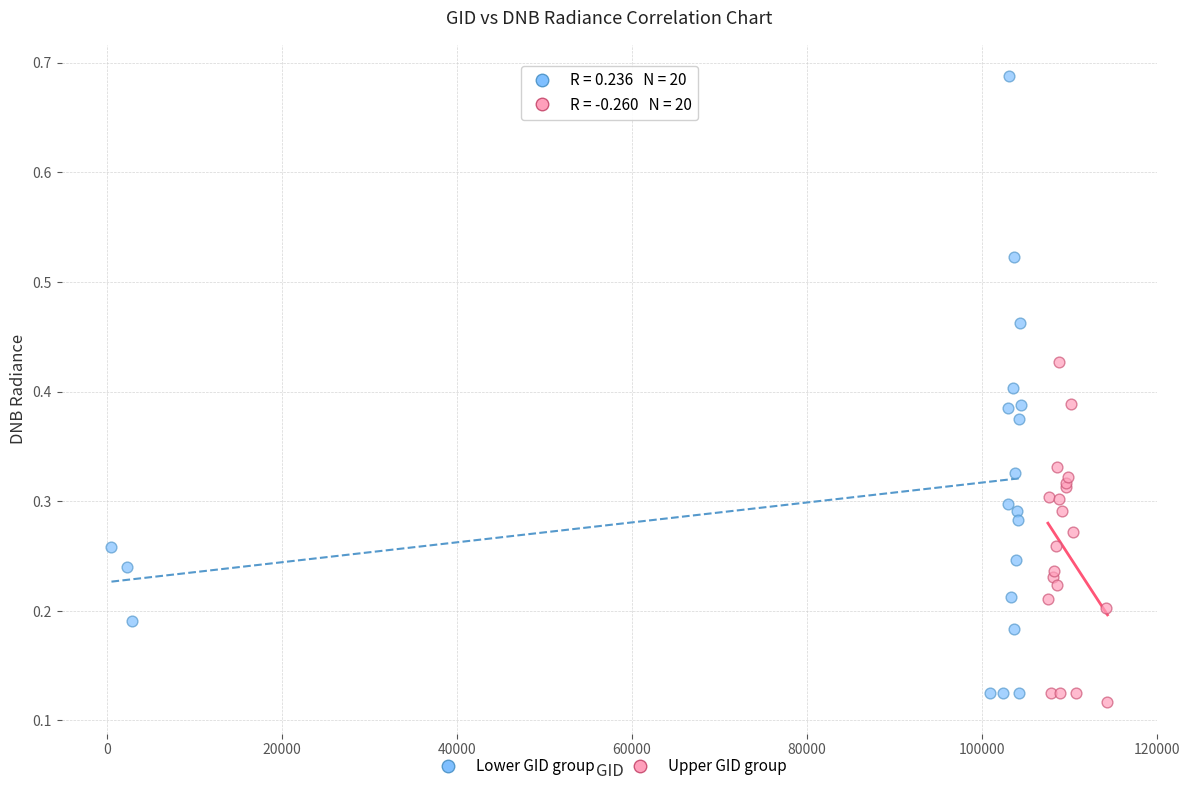

Which series has the widest spread of Y values?

Lower GID group